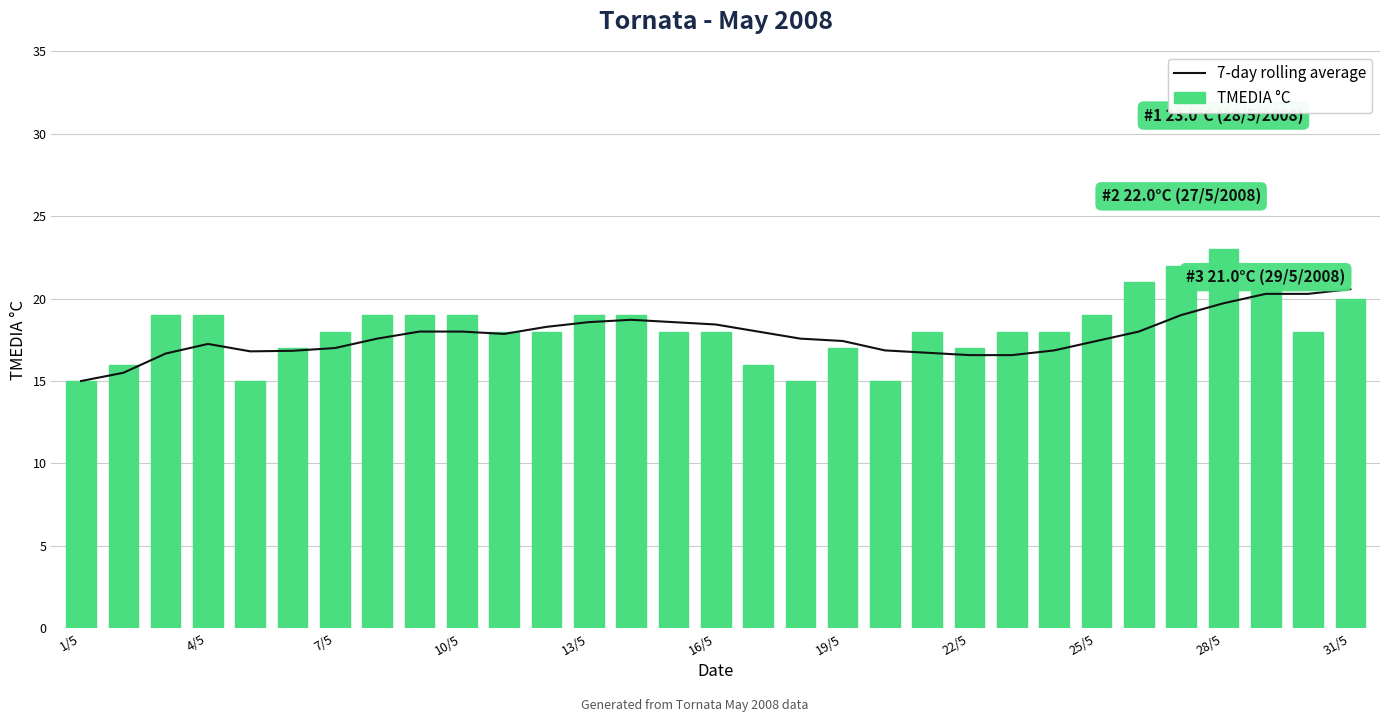

What is the greatest value displayed?

23.0